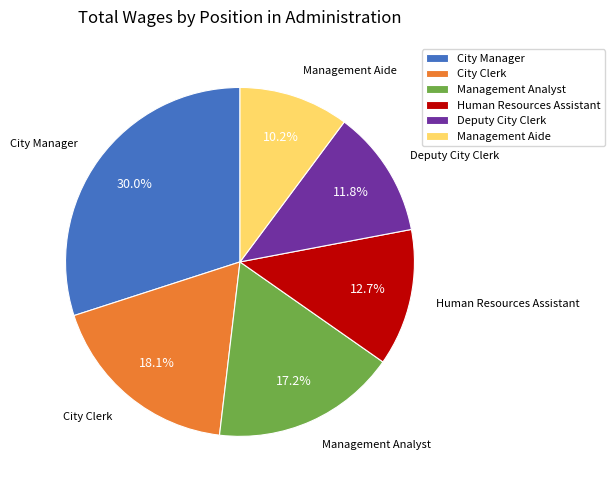

The Deputy City Clerk slice represents 1% of the pie. True or false?

False